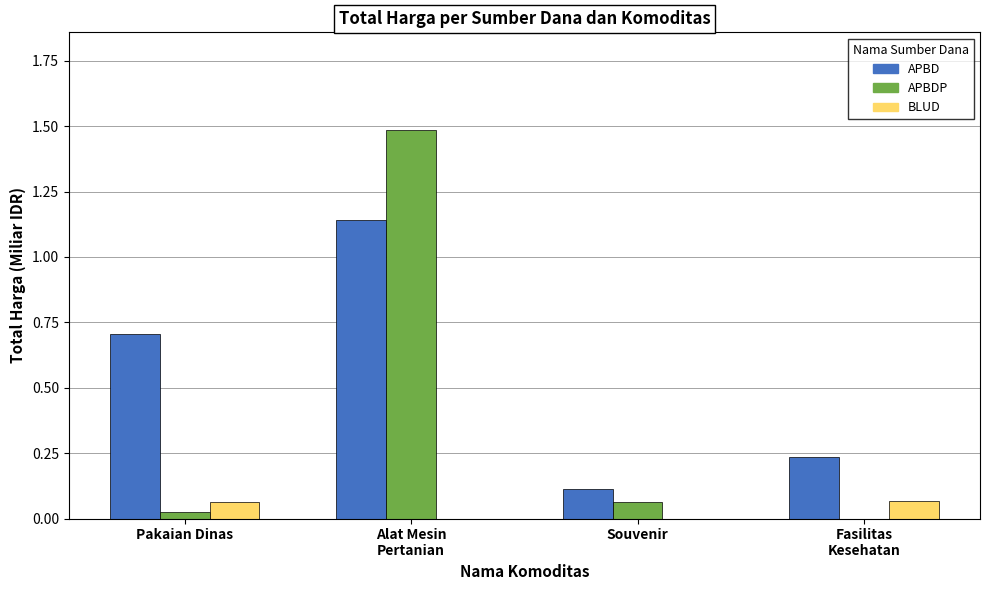

Which category has the highest value across all series?

Alat Mesin
Pertanian